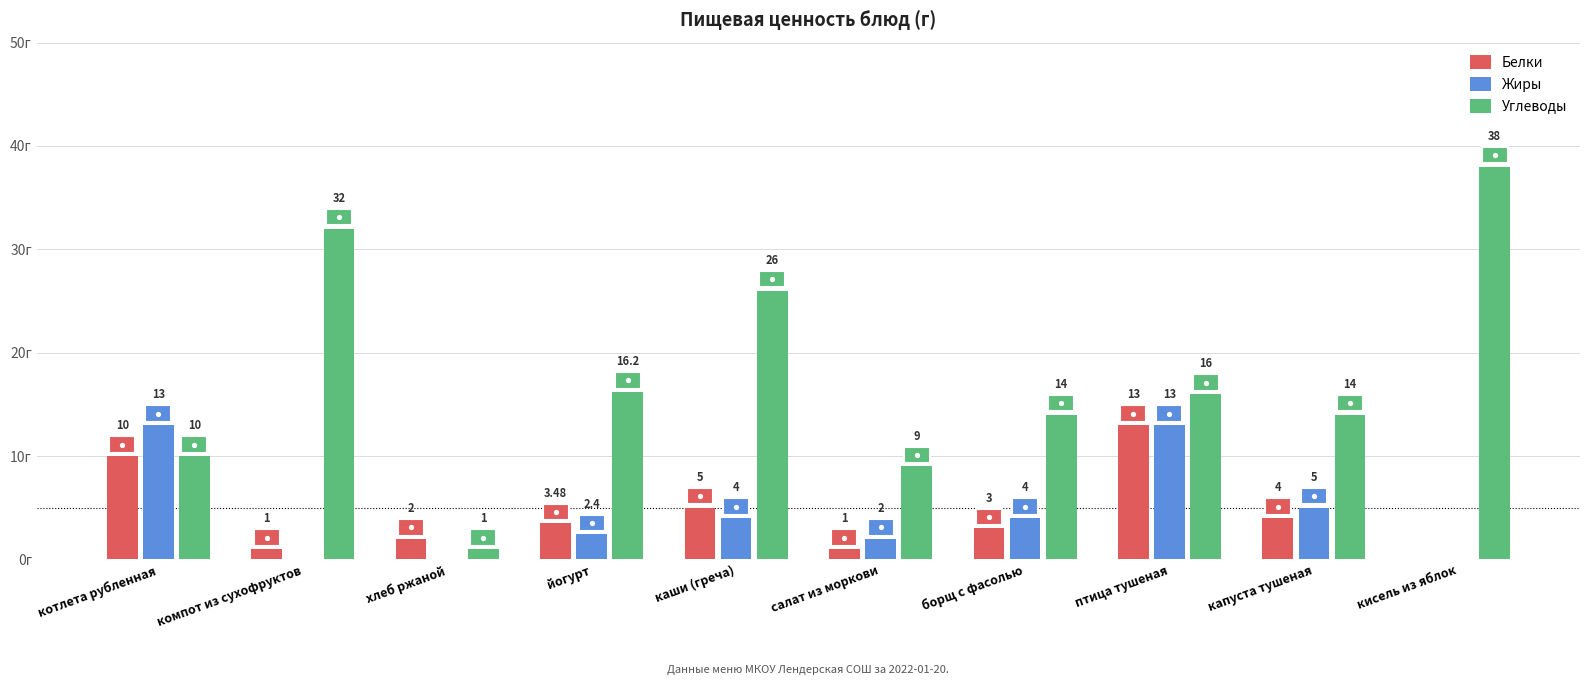

Are the bars grouped side by side (vs. stacked)?

Yes